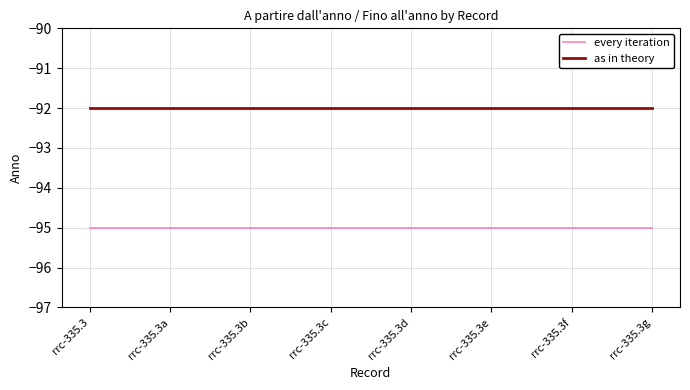

At how many categories does at least one series exceed -94?

8